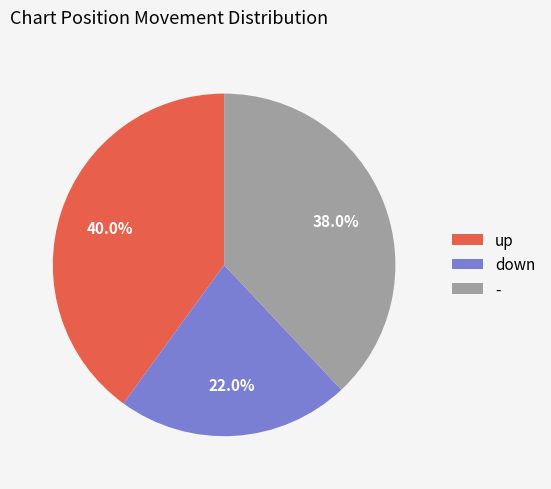

To the nearest percent, what portion does down represent?

22%